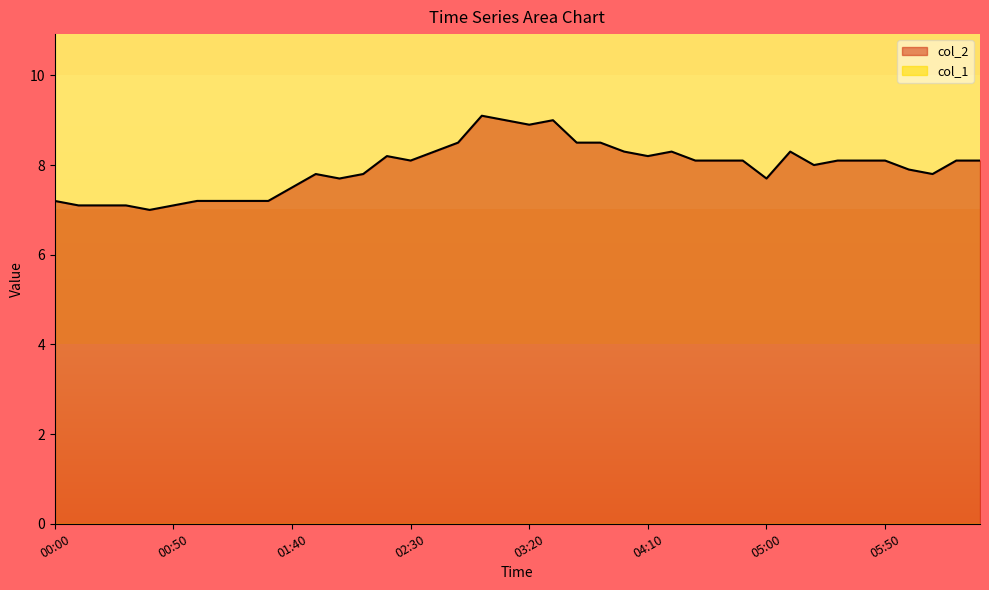

True or false: the data shows 8.3 at 04:00.

True